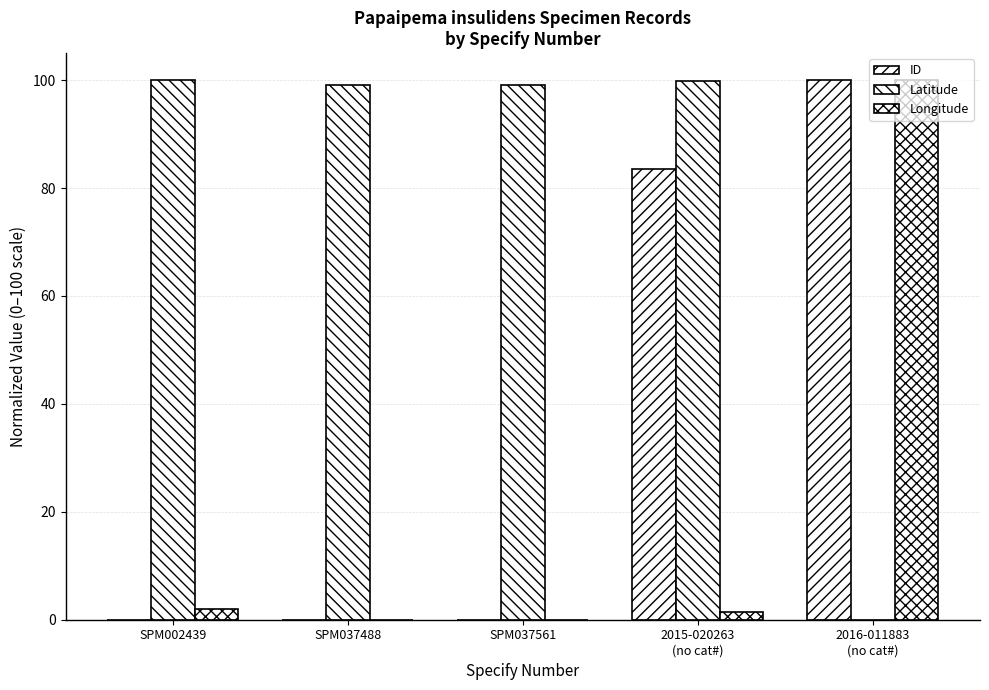

How many data points does each series have?

5